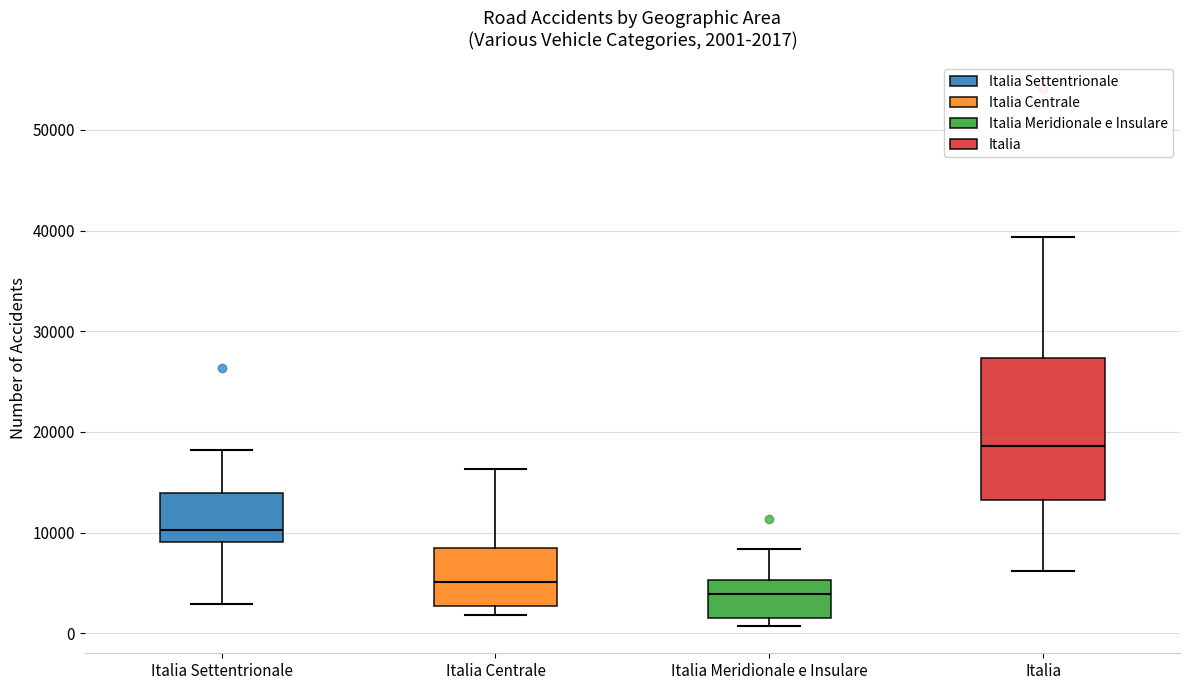

Which box has the highest median line?

Italia